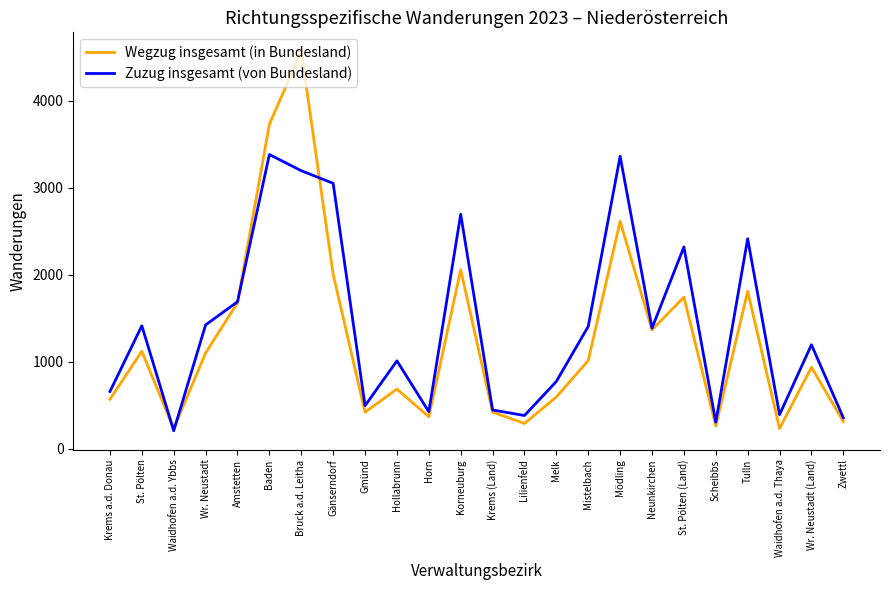

The value of Zuzug insgesamt (von Bundesland) at Hollabrunn is 1416. True or false?

False